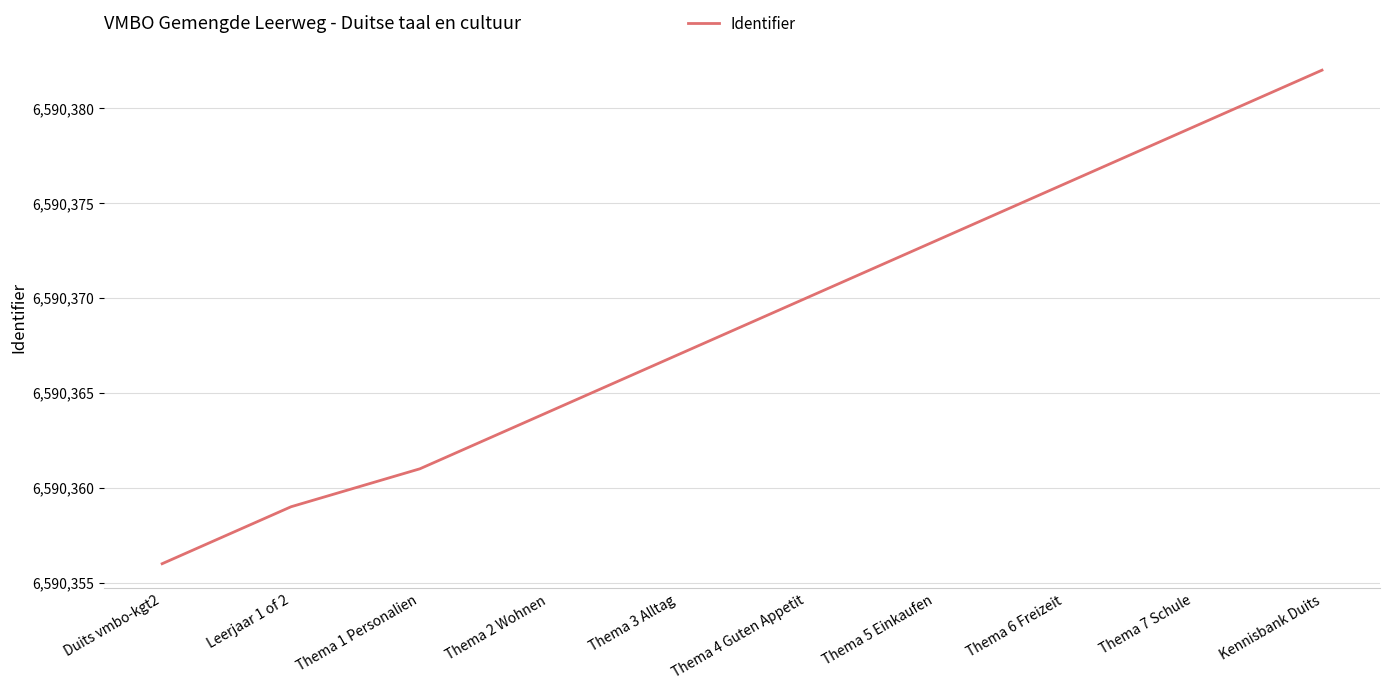

How many categories are shown in the chart?

10